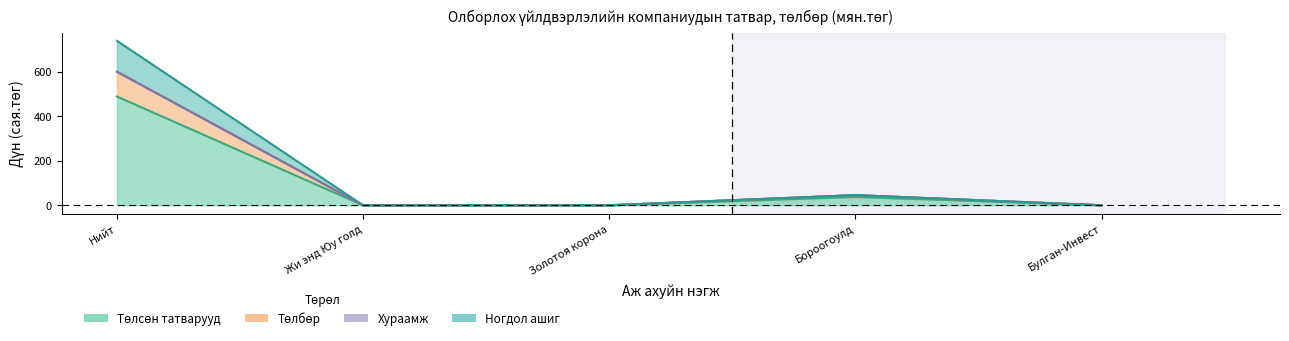

True or false: Төлсөн татварууд and Төлбөр intersect in this chart.

False